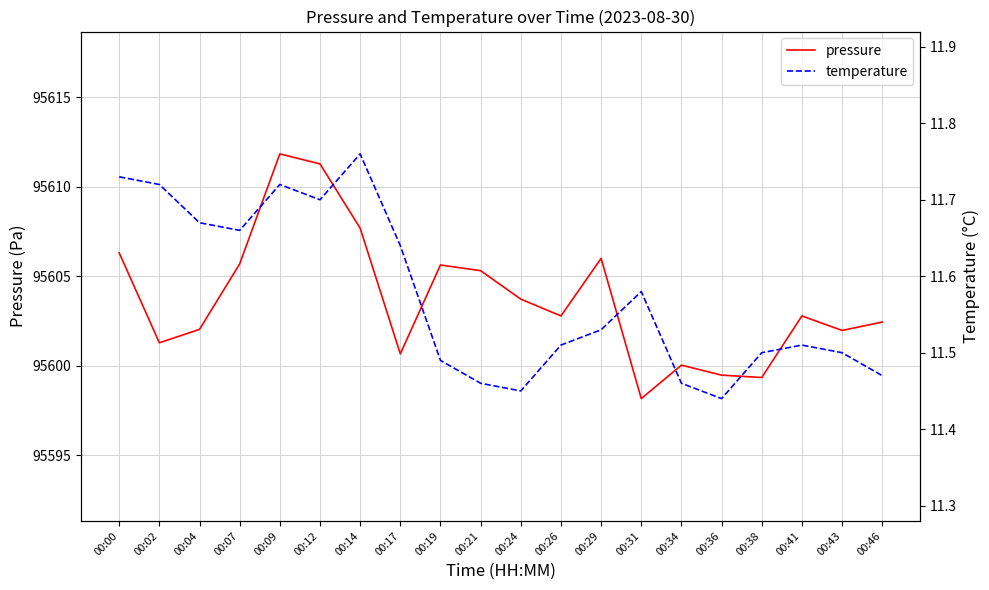

What is the value of the pressure point at the 12th from the left?

95602.8